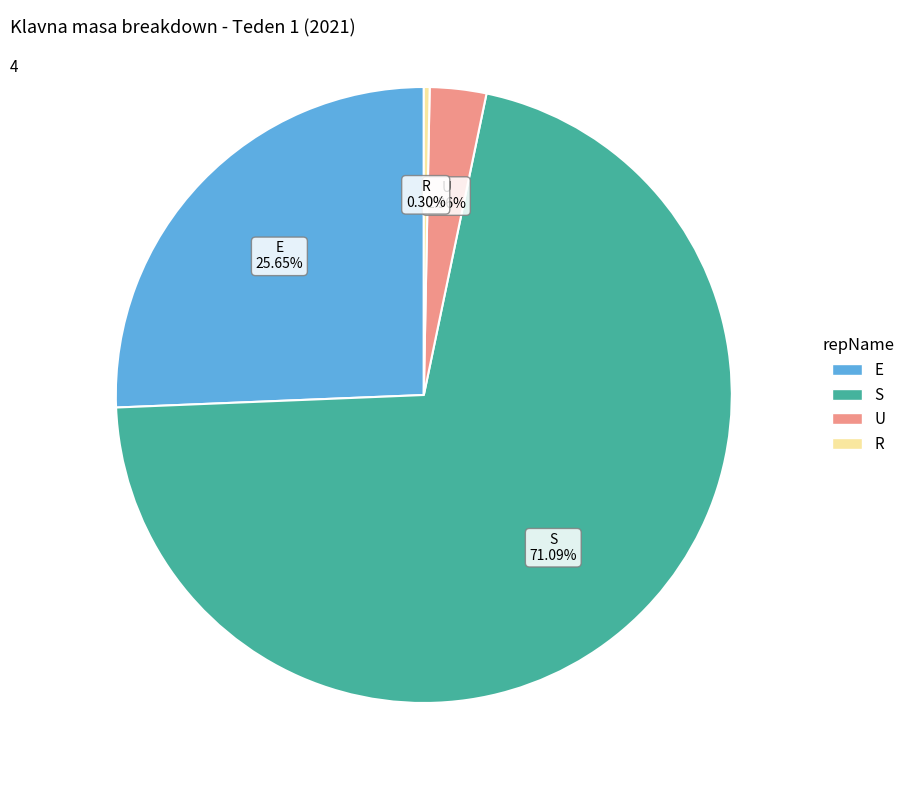

Does any single category account for the majority?

Yes